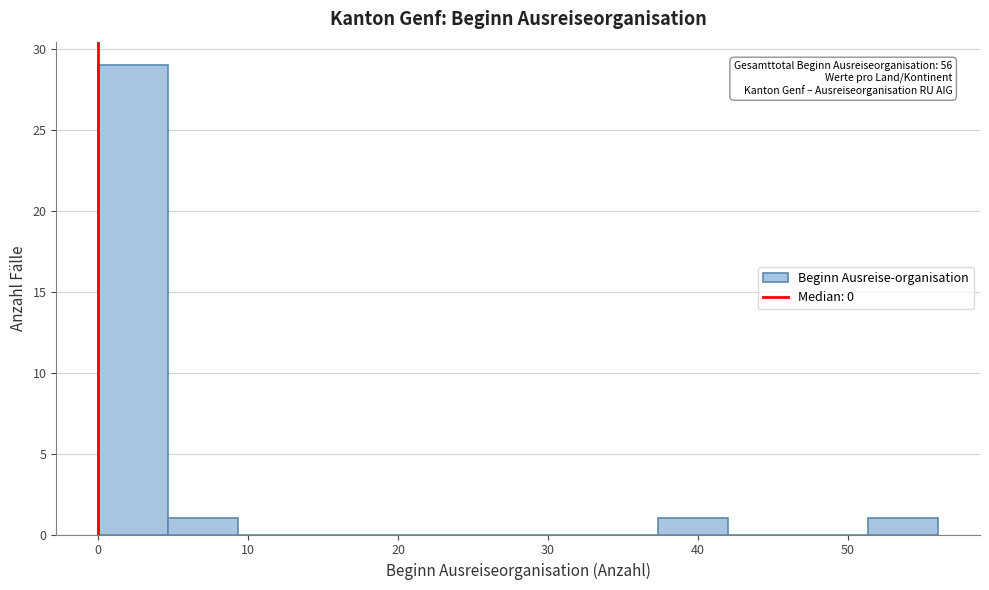

Over which range of the x-axis is the bar tallest?

0 to 5